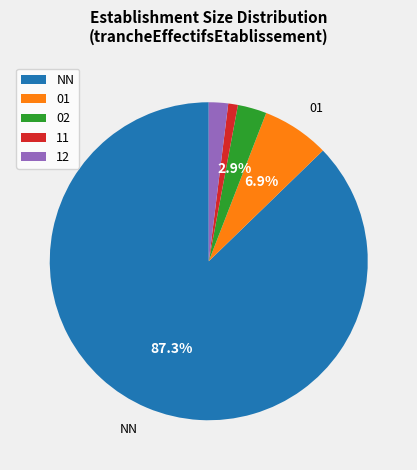

Between 12 and NN, which is larger?

NN